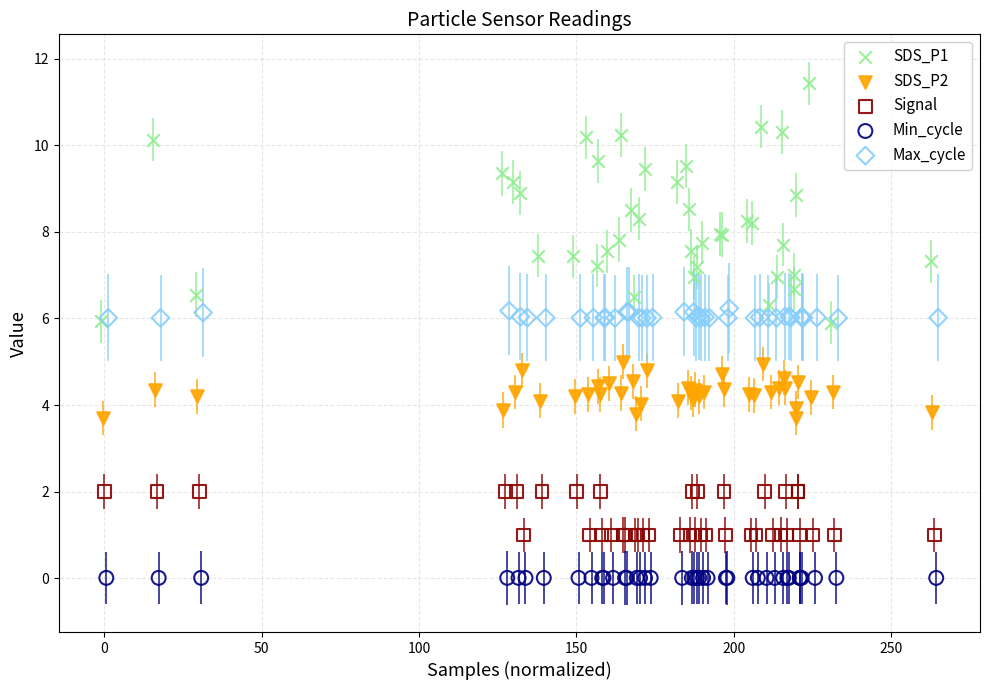

Which series reaches the maximum Y coordinate?

SDS_P1